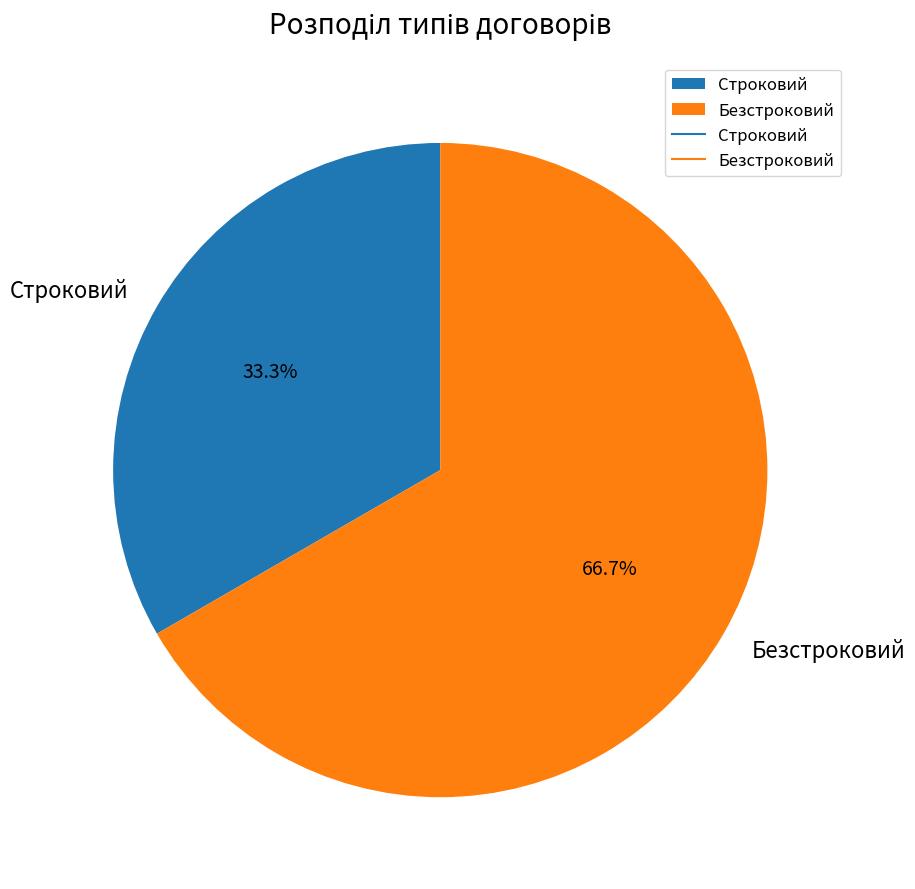

To the nearest percent, what is the average slice percentage?

50%